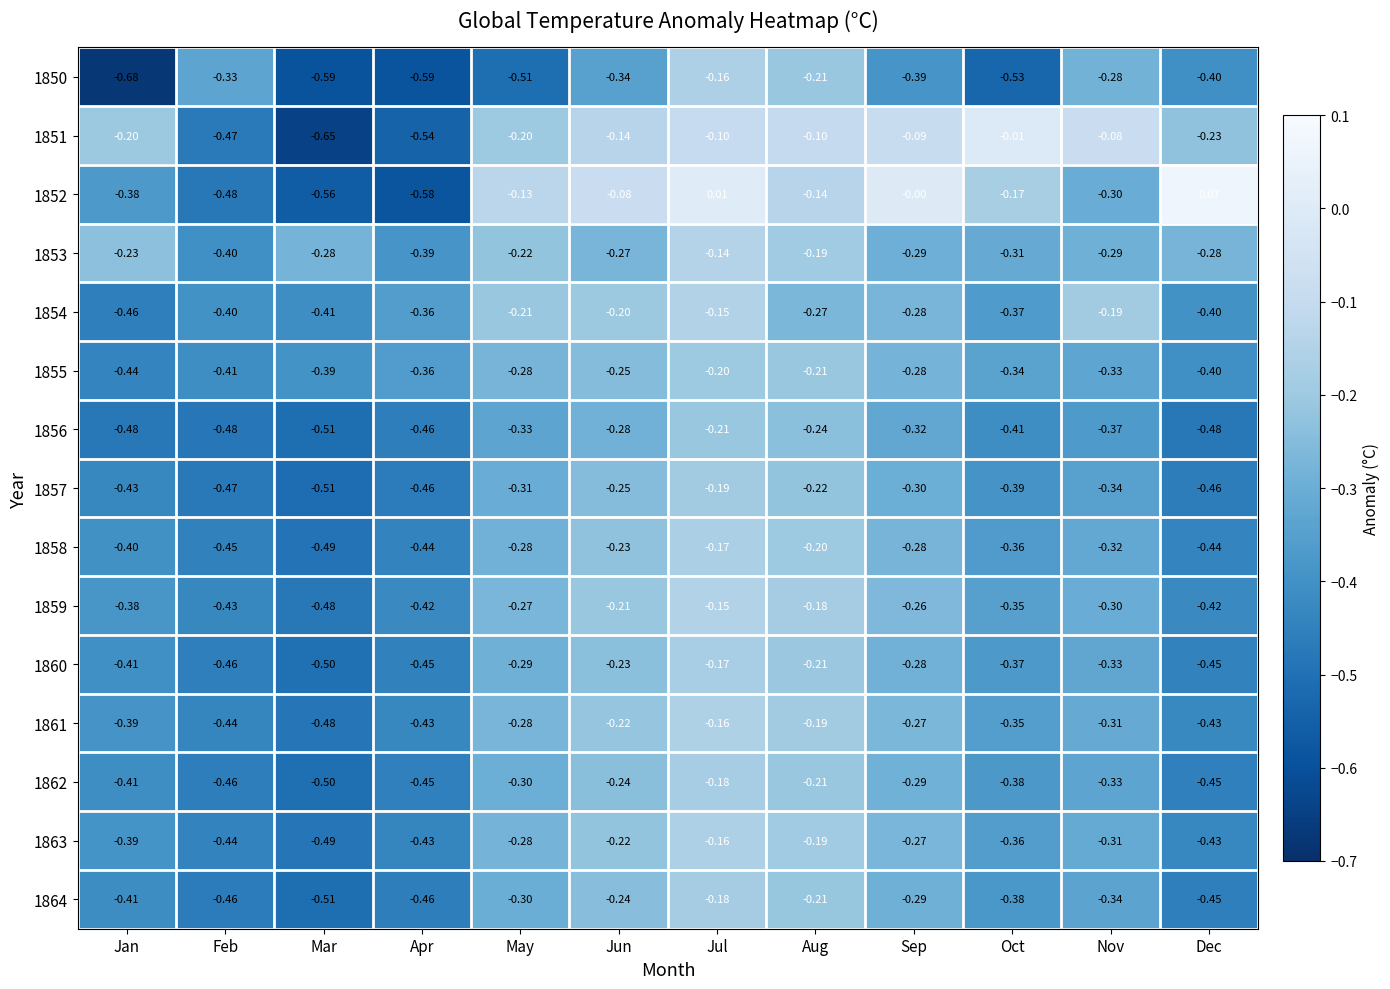

How many series are shown in this chart?

15